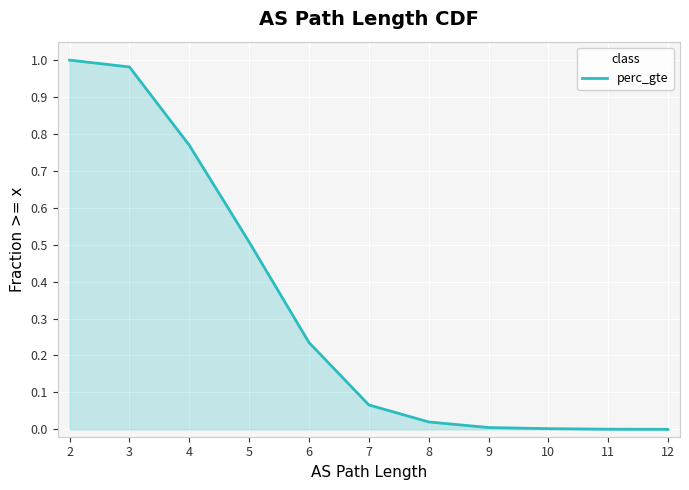

The value at 3 is 1.0. True or false?

True